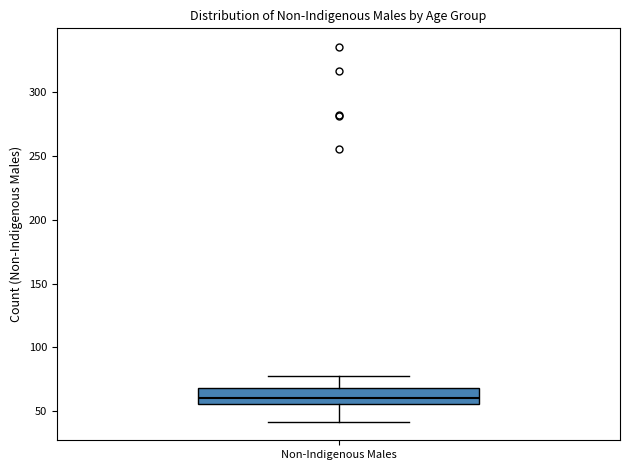

Where is the lower edge of the box for Non-Indigenous Males on the y-axis? The values are not printed on the chart, so give them approximately, as read against the axis.

55